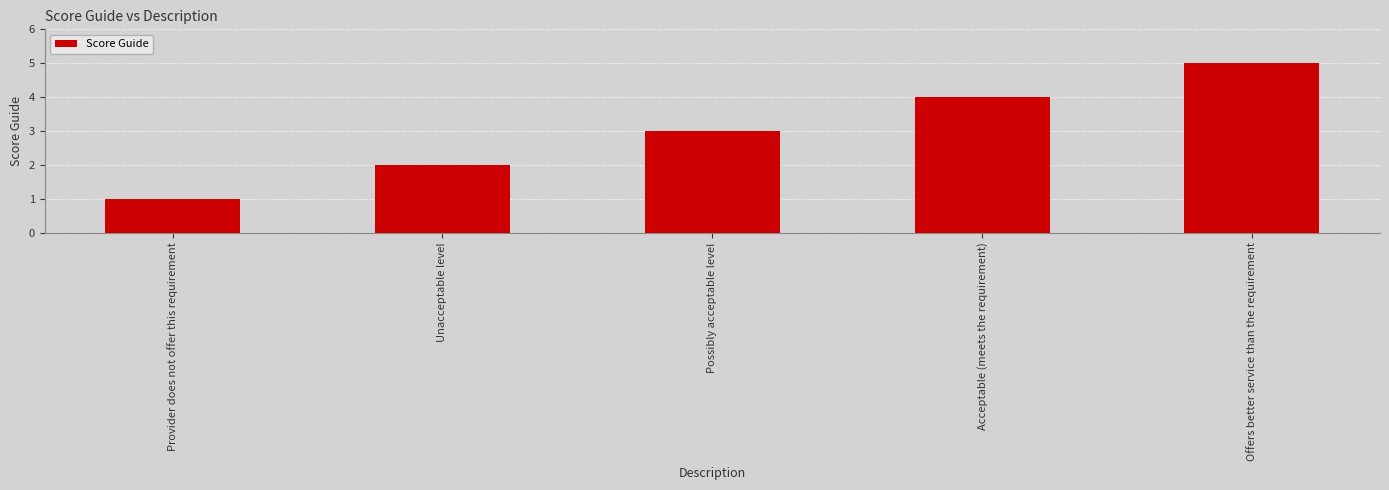

What is the label of the 1st bar from the left?

Provider does not offer this requirement